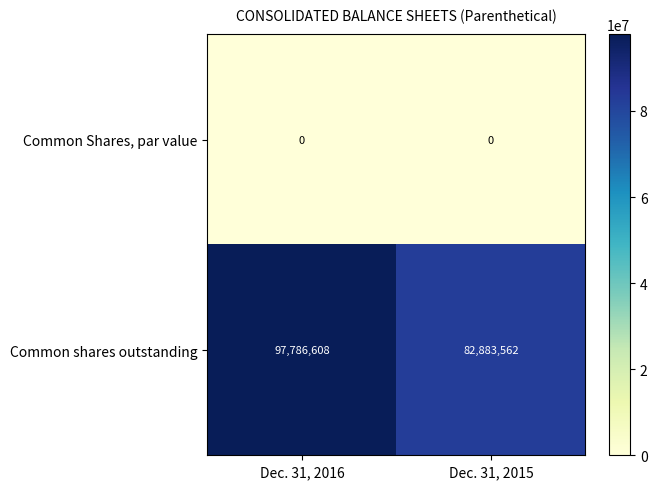

Is it true that Common shares outstanding equals 97786608 at Dec. 31, 2016?

True